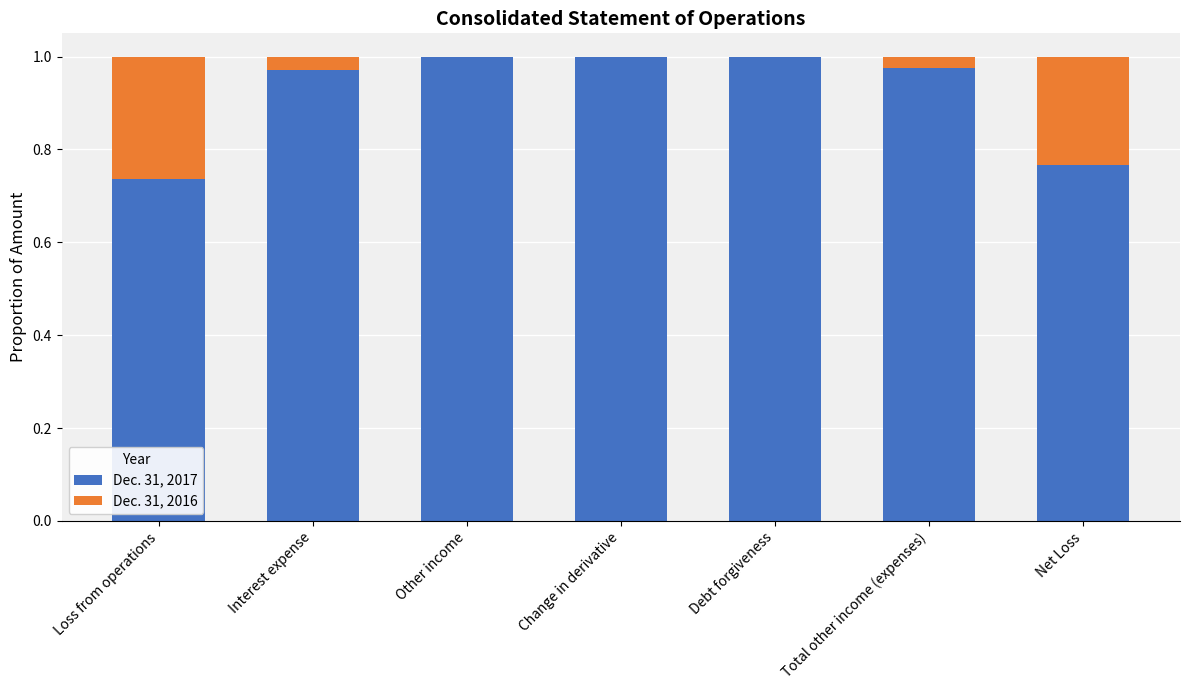

Is it true that Dec. 31, 2017 equals 1.1 at Loss from operations?

False